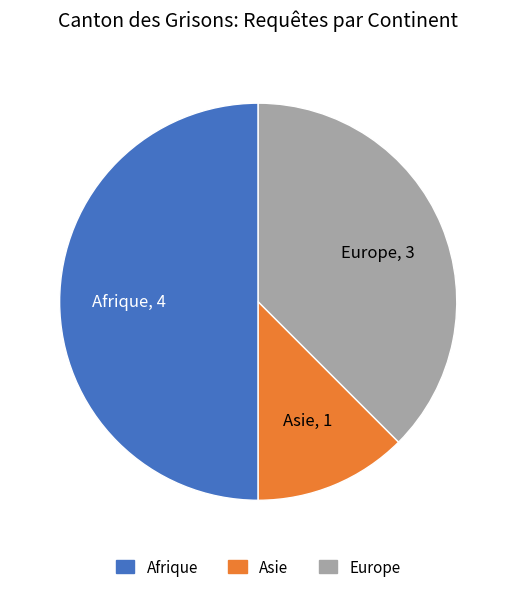

Which category has the biggest portion of the pie?

Afrique